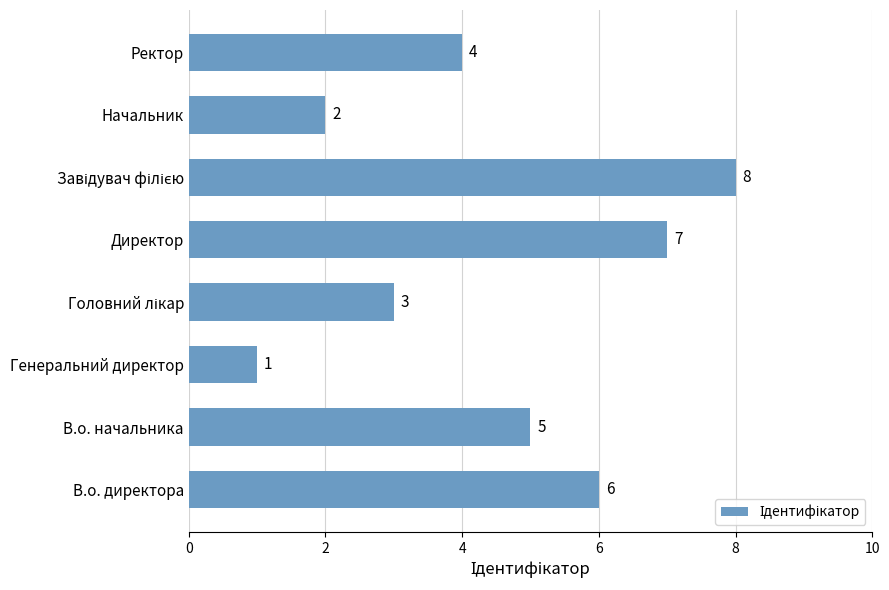

What is the sum of all values?

36